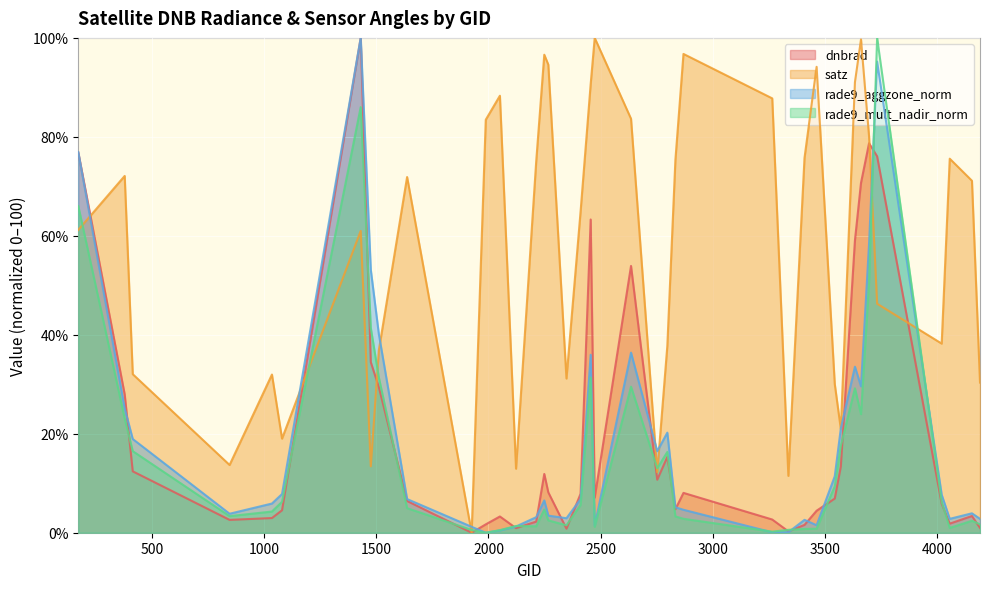

Rank the categories by rade9_mult_nadir_norm value from highest to lowest.

3734, 1430, 170, 3698, 1475, 2456, 1511, 2636, 3635, 3662, 377, 3572, 413, 2798, 2753, 3545, 1079, 4022, 2411, 1637, 2249, 1034, 845, 2834, 2870, 2267, 4157, 4193, 2348, 2123, 2213, 2474, 4058, 3464, 3410, 3338, 1925, 2051, 3266, 1988